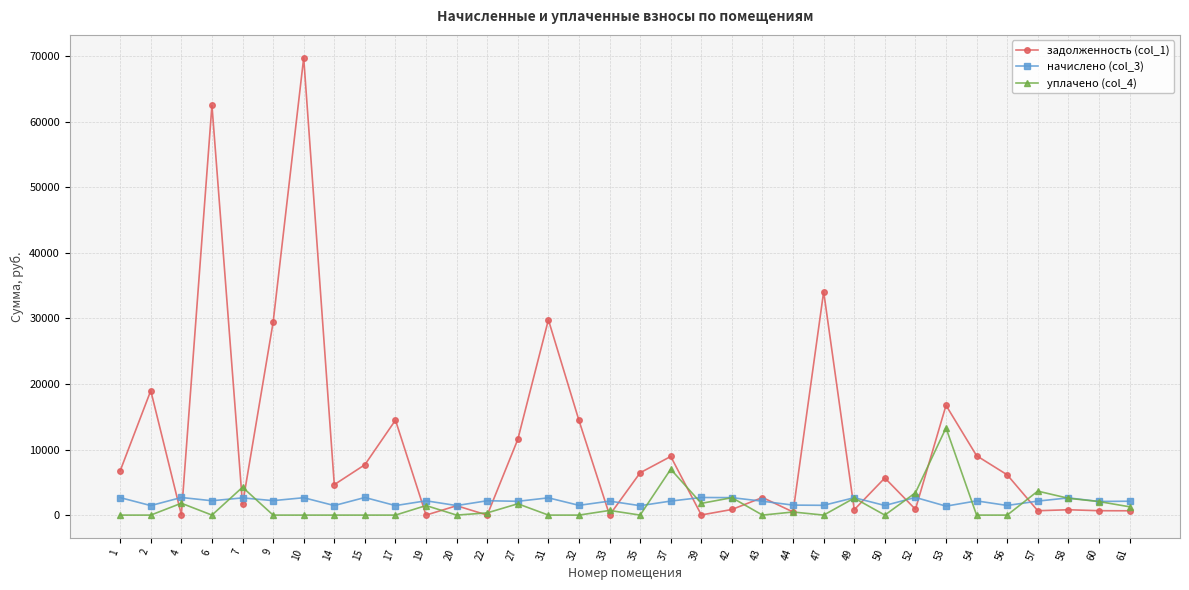

How many categories are shown in the chart?

34